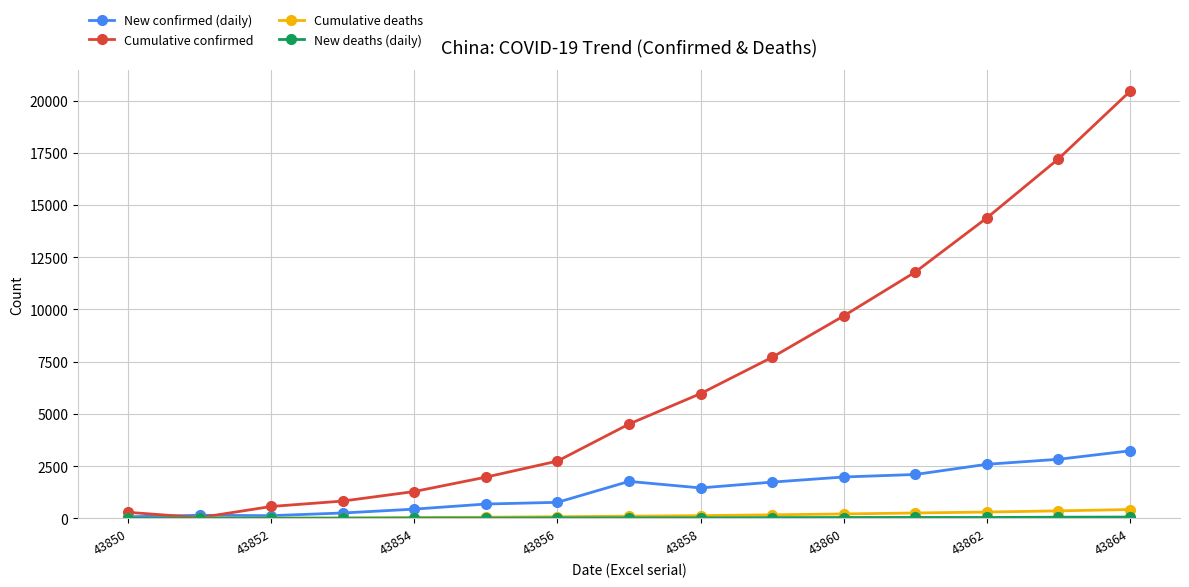

Does the chart display data point markers on the line(s)?

Yes